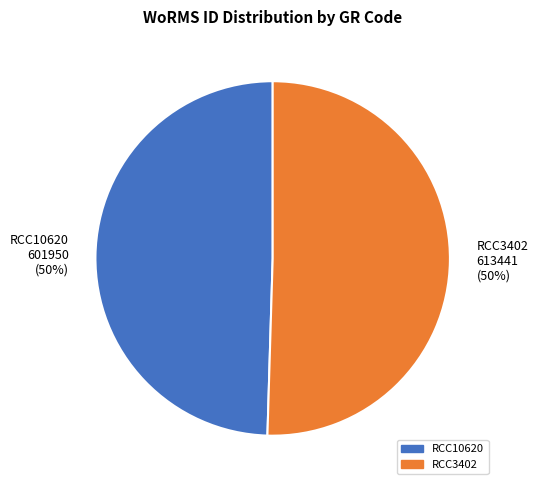

To the nearest percent, what is the combined percentage of RCC3402 613441 (50%) and RCC10620 601950 (50%)?

100%